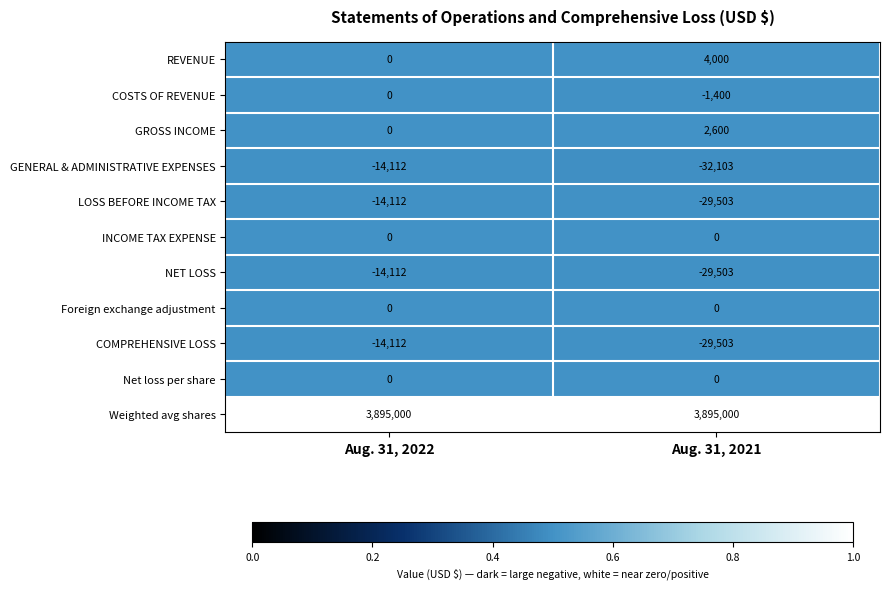

Between Aug. 31, 2022 and Aug. 31, 2021, which series saw the biggest shift?

GENERAL & ADMINISTRATIVE EXPENSES